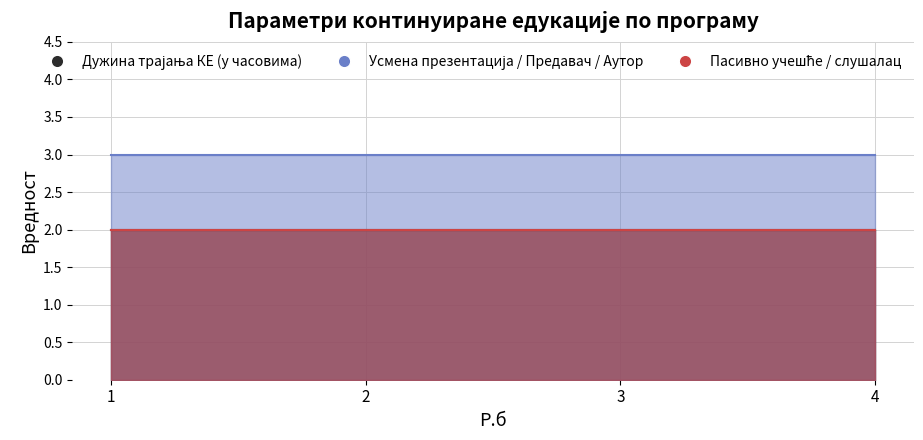

At how many categories does at least one series exceed 2?

4